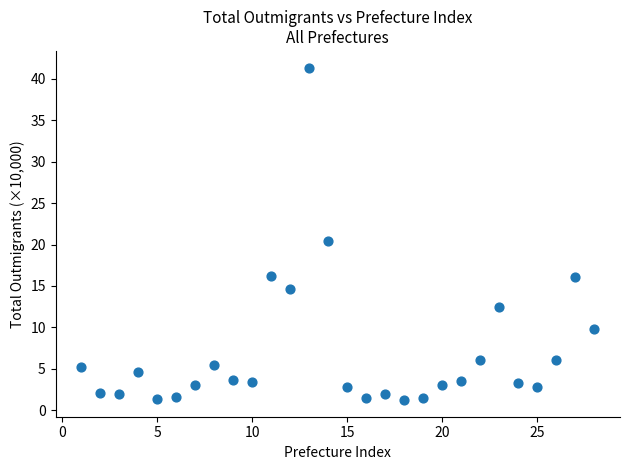

What Y value in the scatter plot is closest to 21?

20.4